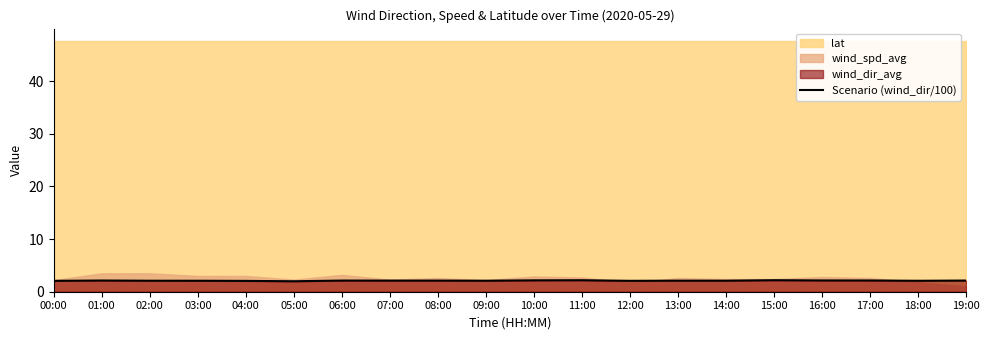

What is the maximum value for Scenario (wind_dir/100)?

2.2